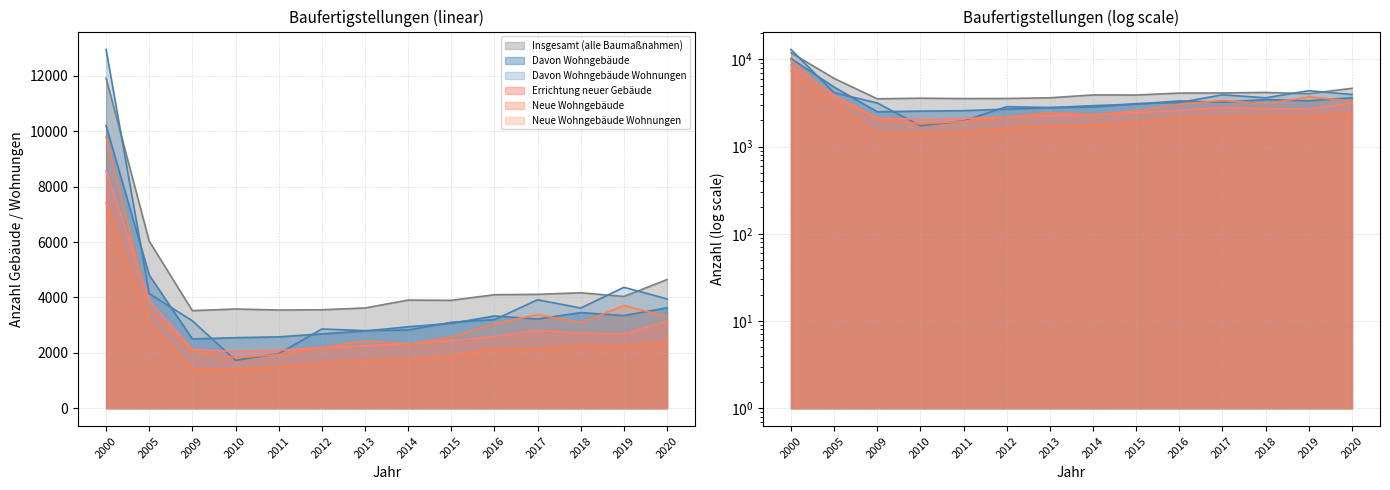

What is the sum of all Errichtung neuer Gebäude values?

41877